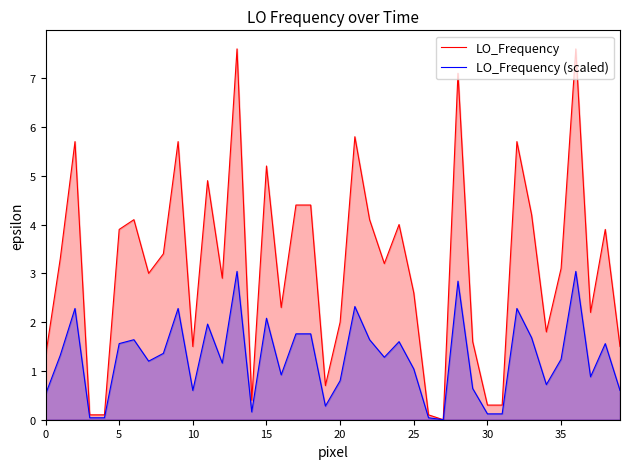

Between 10 and 11, which is larger?

11